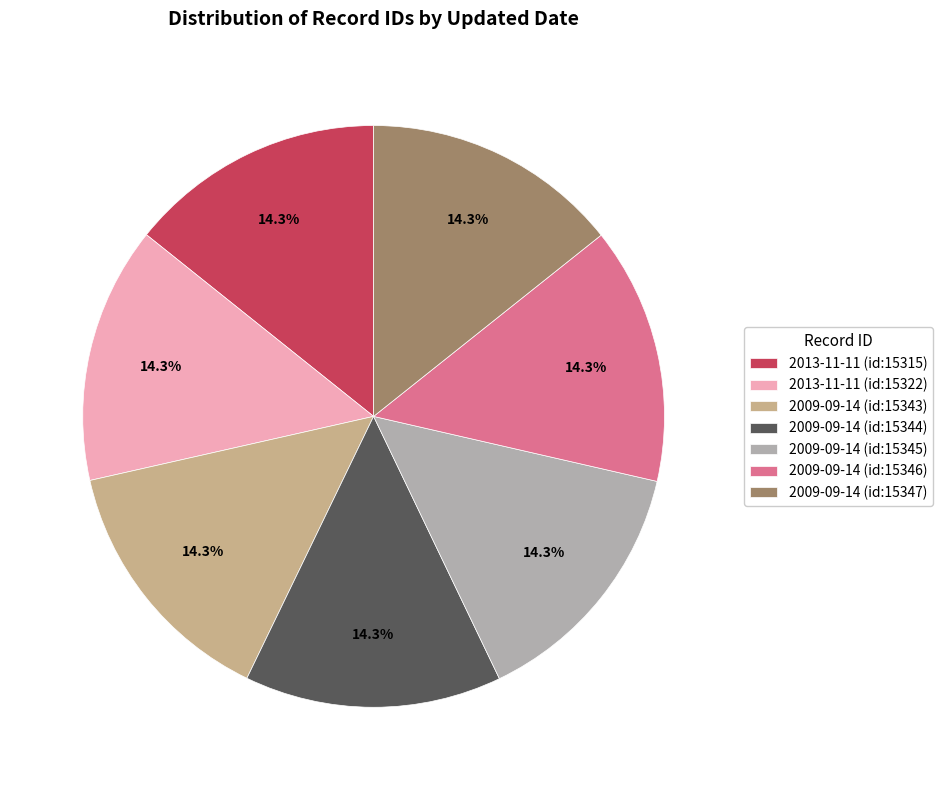

What percentage is NOT represented by 2009-09-14 (id:15347)?

85.7%